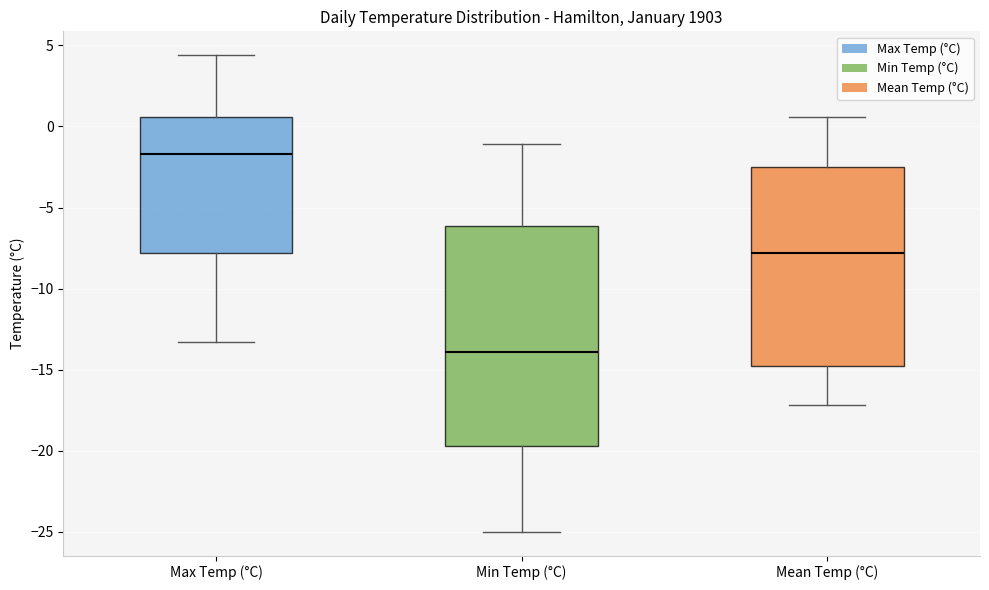

Reading left to right, read every box against the y-axis: the position of its median line, the range the box covers, and the ends of its whiskers. The values are not printed on the chart, so give them approximately, as read against the axis.

Max Temp (°C): median -1.5, box -8.0 to 0.5, whiskers -13.5 to 4.5
Min Temp (°C): median -14.0, box -19.5 to -6.0, whiskers -25.0 to -1.0
Mean Temp (°C): median -8.0, box -14.5 to -2.5, whiskers -17.0 to 0.5